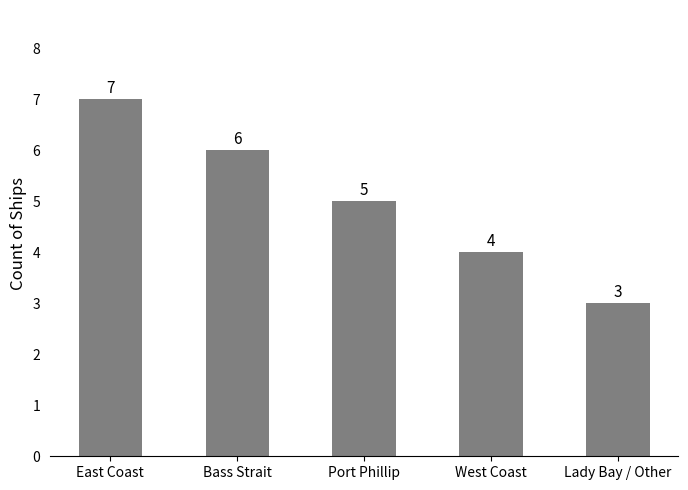

Which category has the lowest value across all series?

Lady Bay / Other